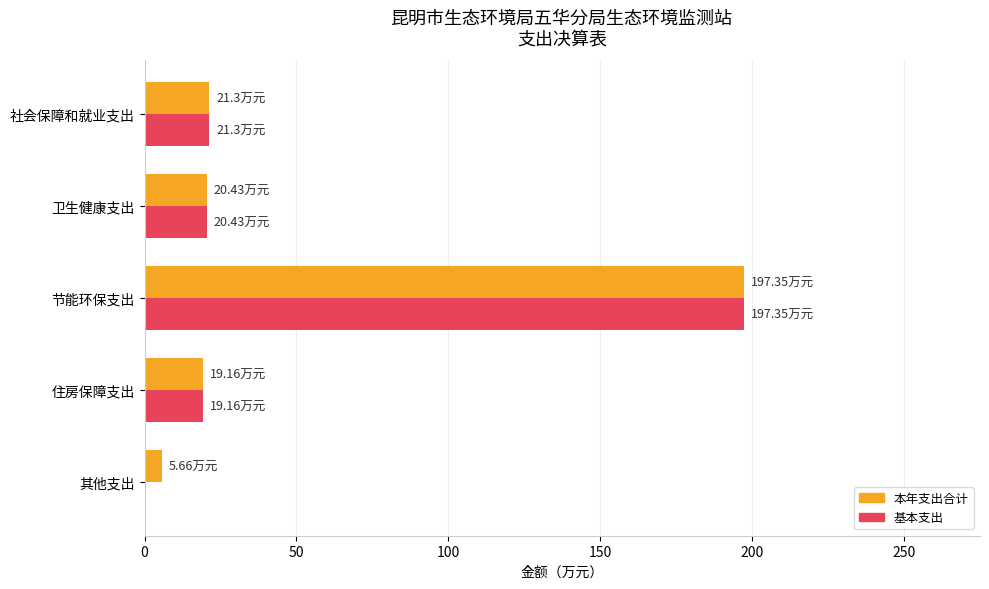

How many positive values does the 基本支出 series have?

4